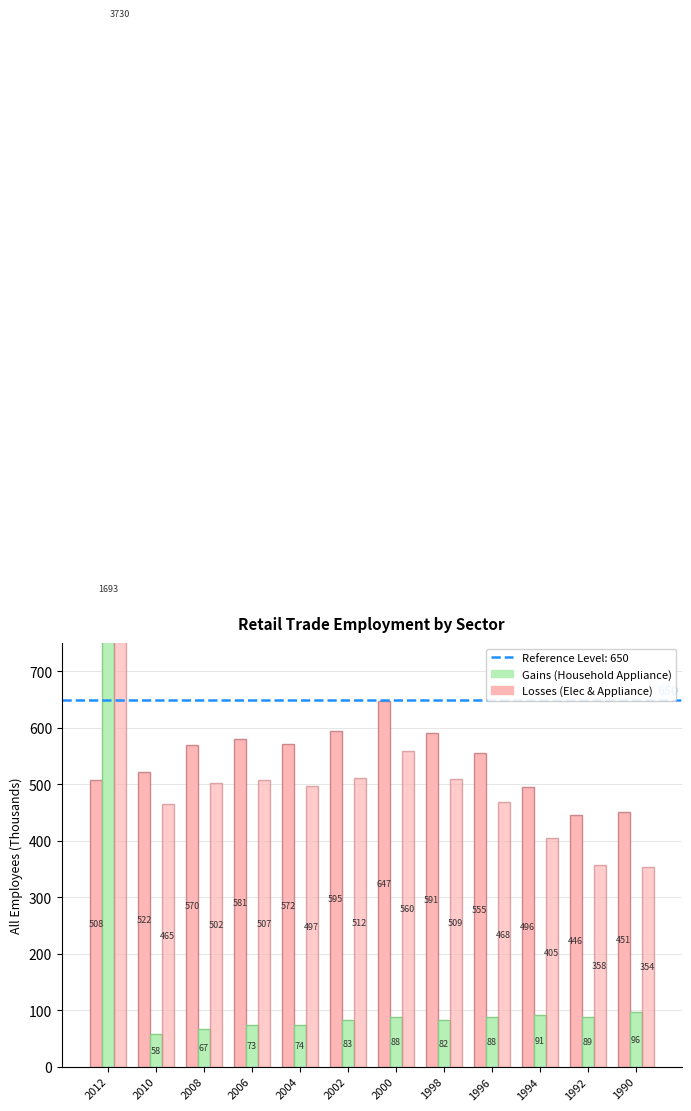

True or false: Electronics Stores has a value of 357.6 at 1992.

True